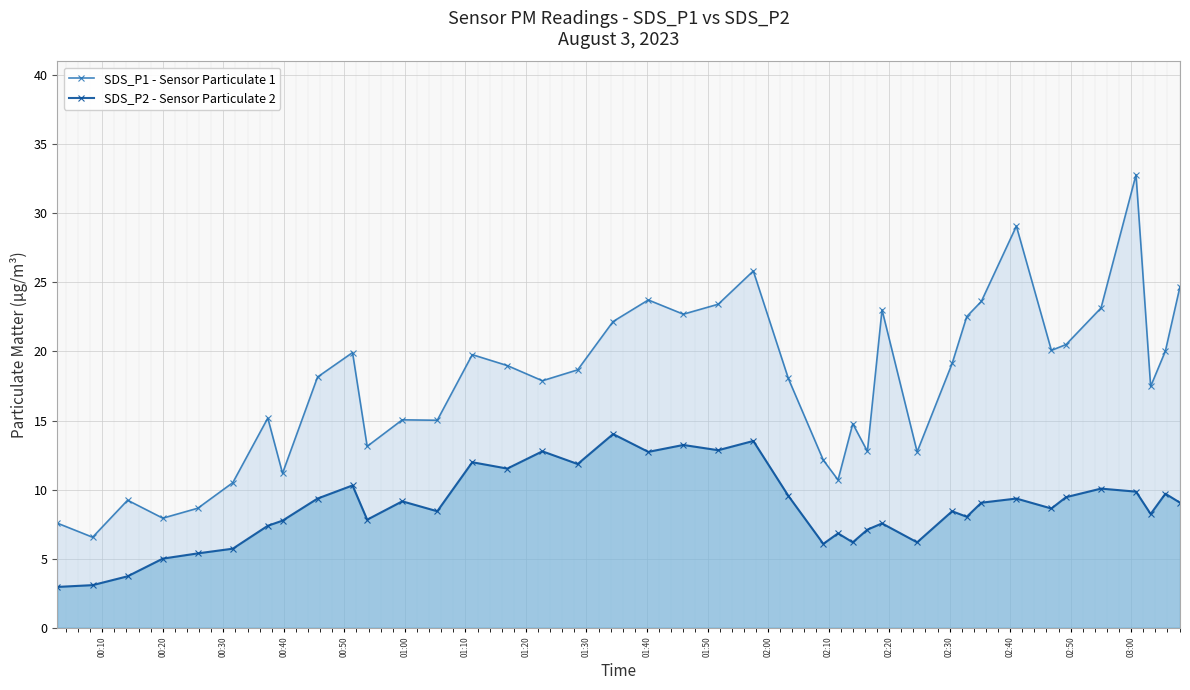

What is the value of the SDS_P2 - Sensor Particulate 2 point at the 23rd from the left?

9.6